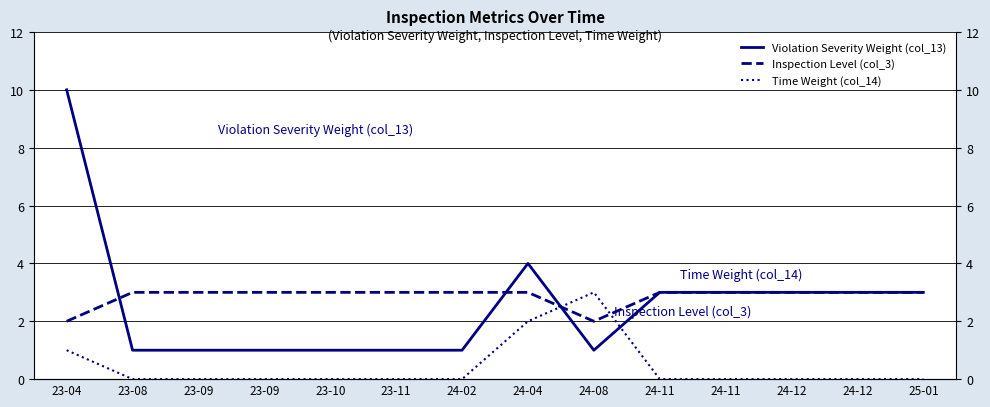

What is the label of the 3rd point from the right?

24-12